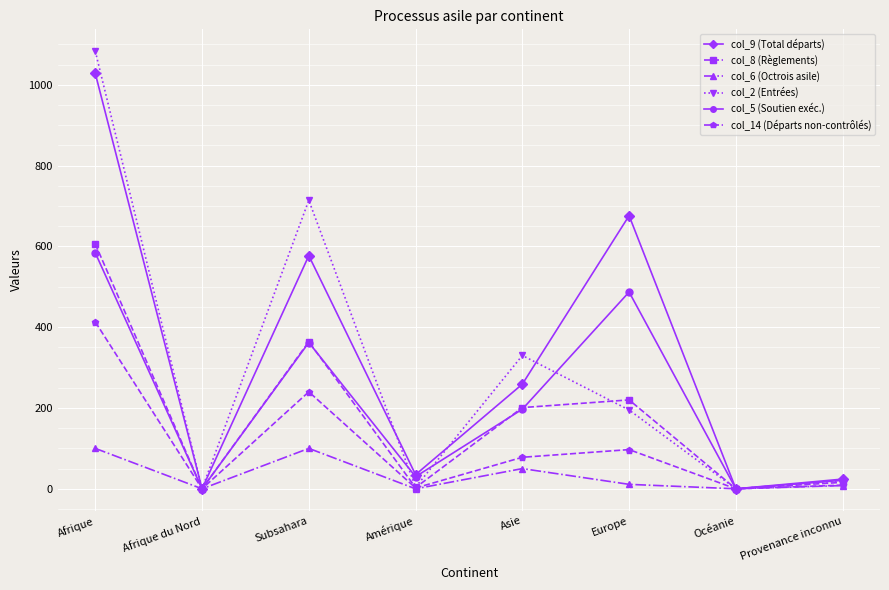

Which series has the widest spread of values?

col_2 (Entrées)